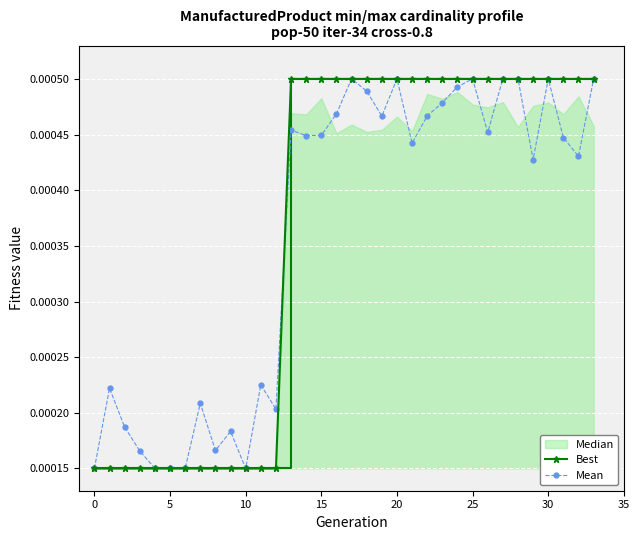

How many Mean values are between 0 and 1?

34